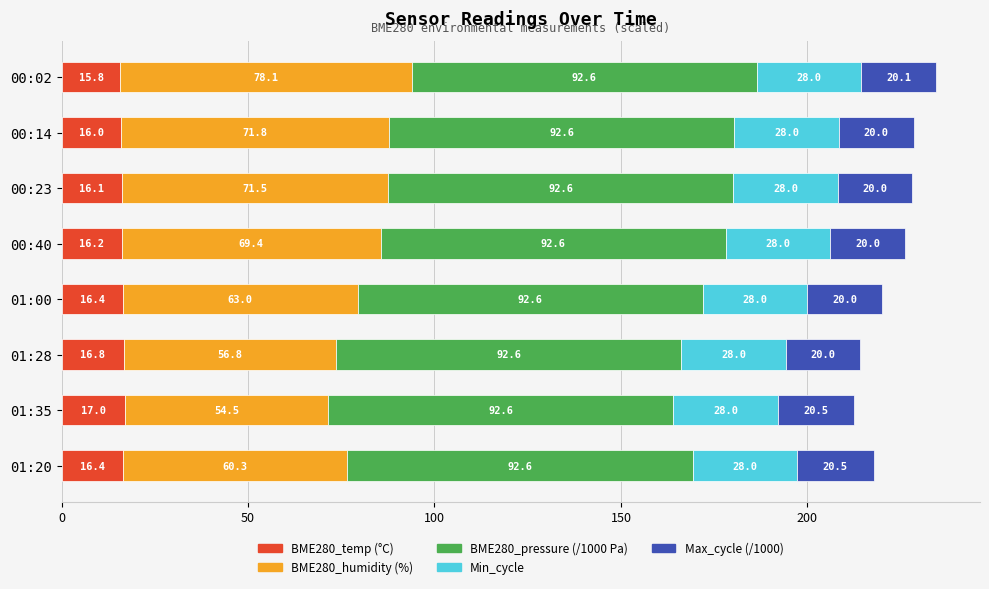

What is the total value across all series at 00:23?

228.2